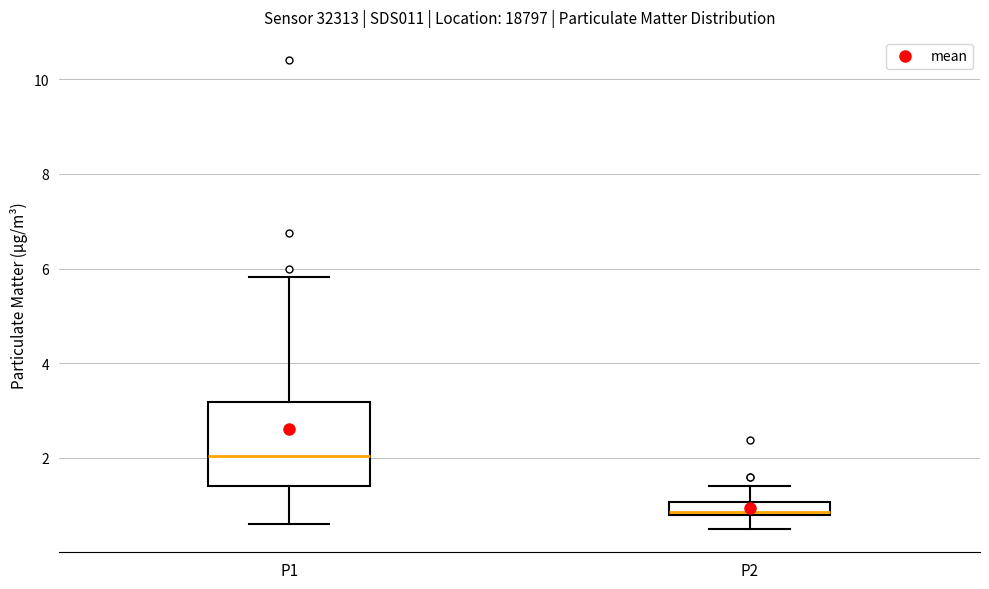

Where is the lower edge of the box for P2 on the y-axis? The values are not printed on the chart, so give them approximately, as read against the axis.

0.8